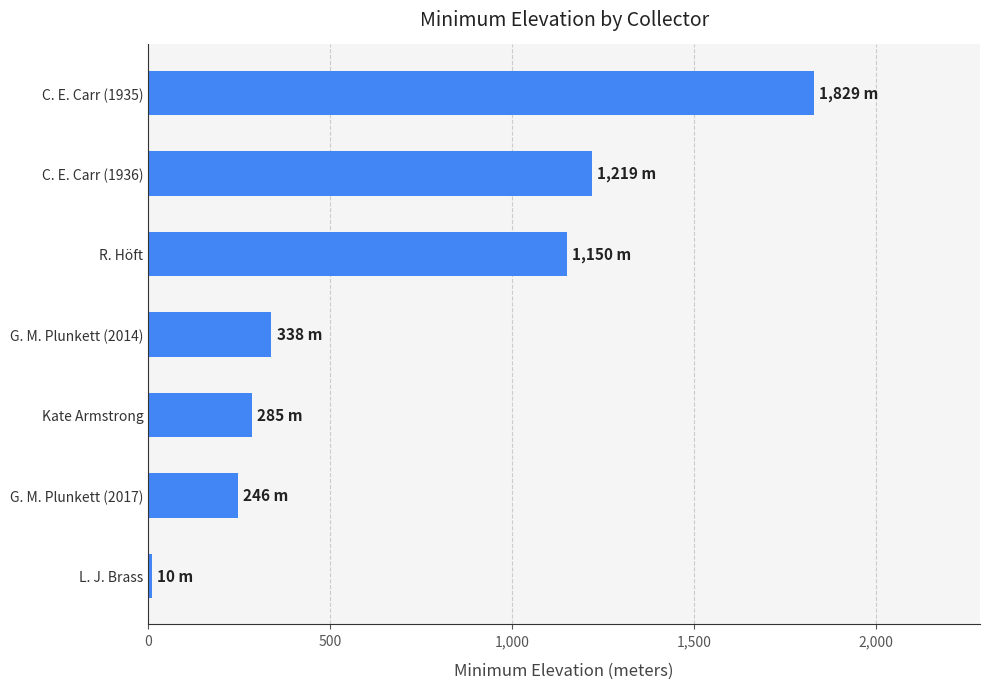

At which label is the value closest to 919?

R. Höft